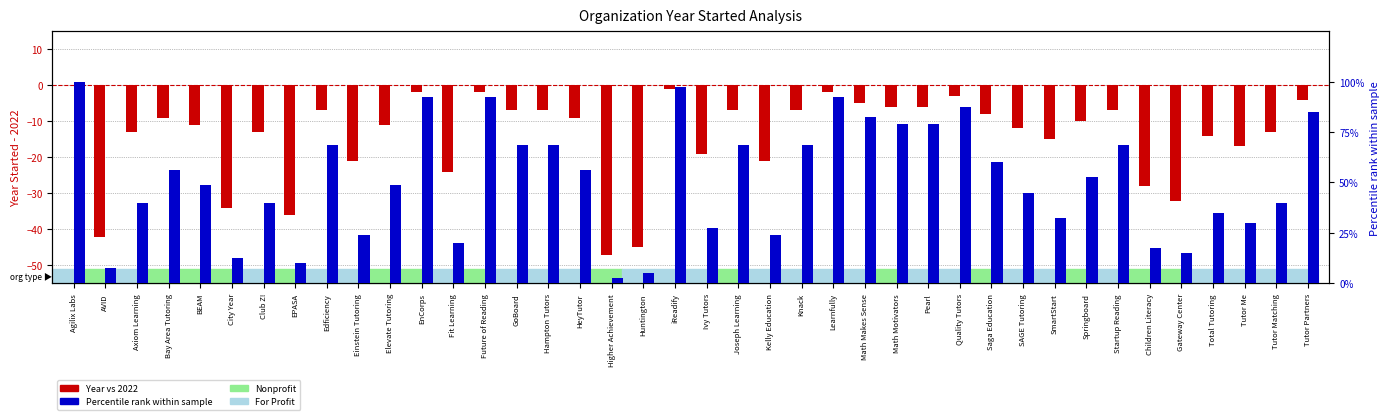

What is the maximum value shown in the chart?

100.0